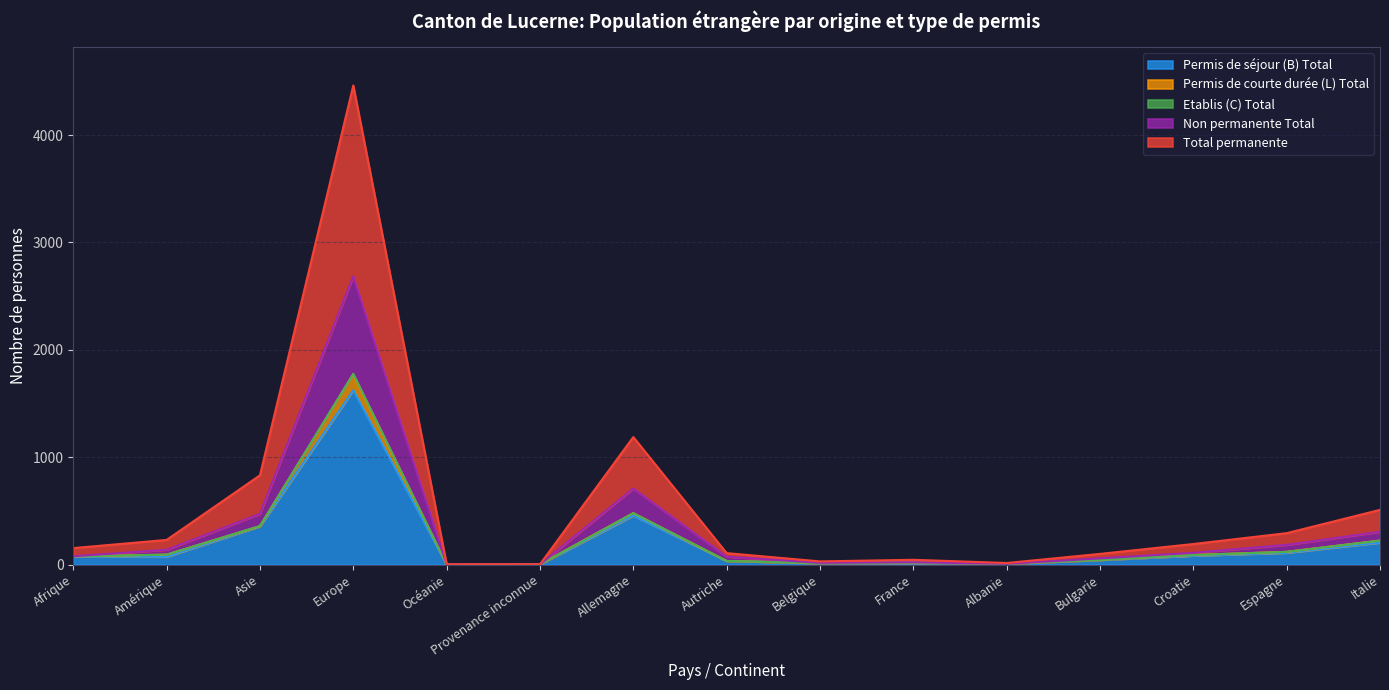

Does the chart display data point markers on the line(s)?

No